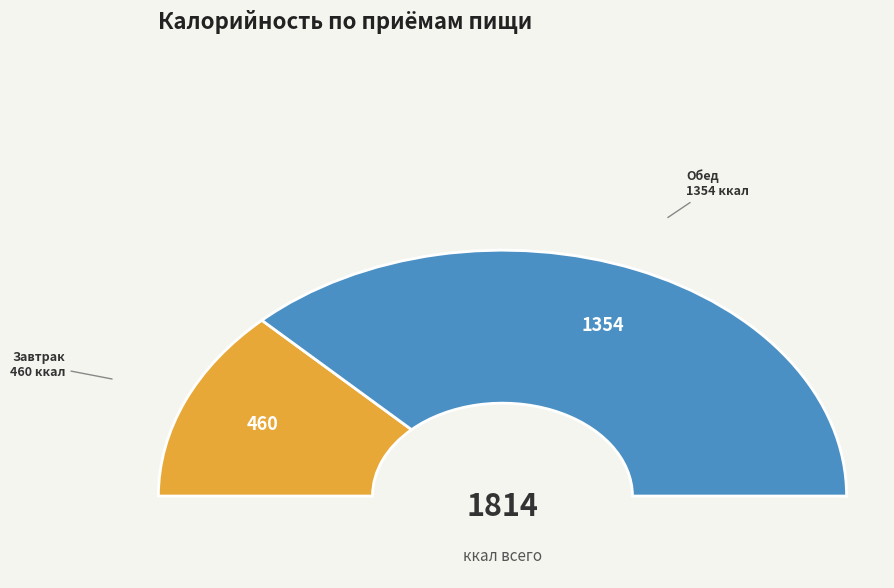

What is the largest slice in the pie chart?

Обед